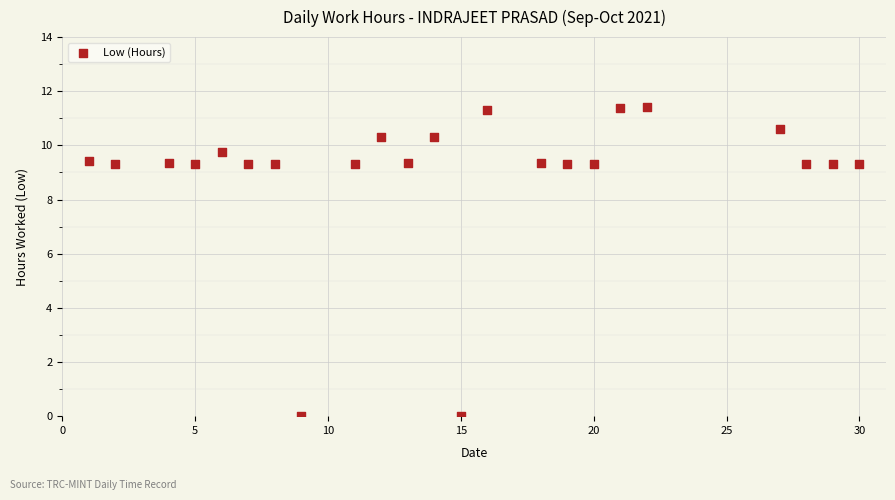

What is the range of Y values (max minus min)?

11.4